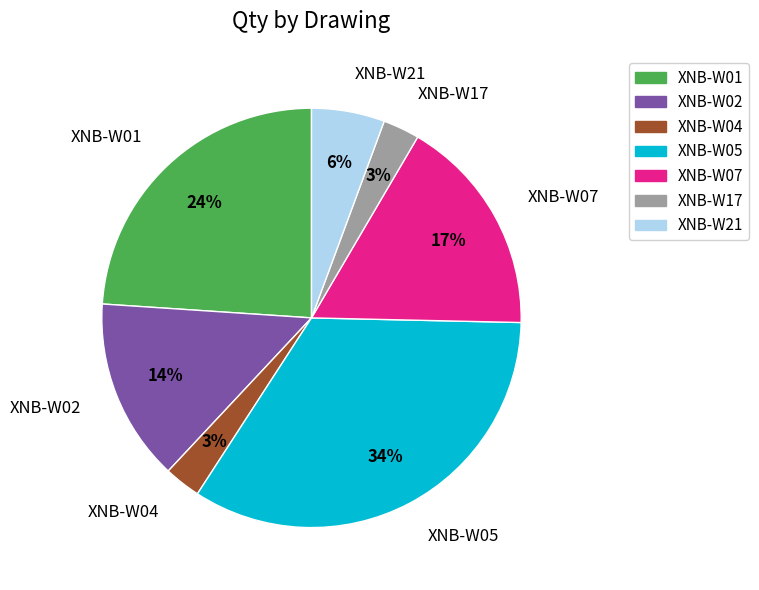

To the nearest percent, what is the difference between the largest and smallest slice percentages?

31%